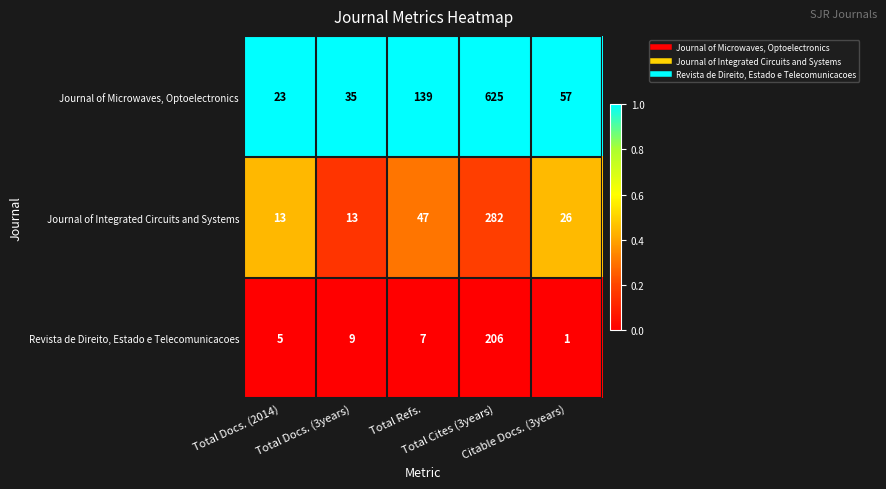

List the series in order of their peak value, lowest first.

Revista de Direito, Estado e Telecomunicacoes, Journal of Integrated Circuits and Systems, Journal of Microwaves, Optoelectronics